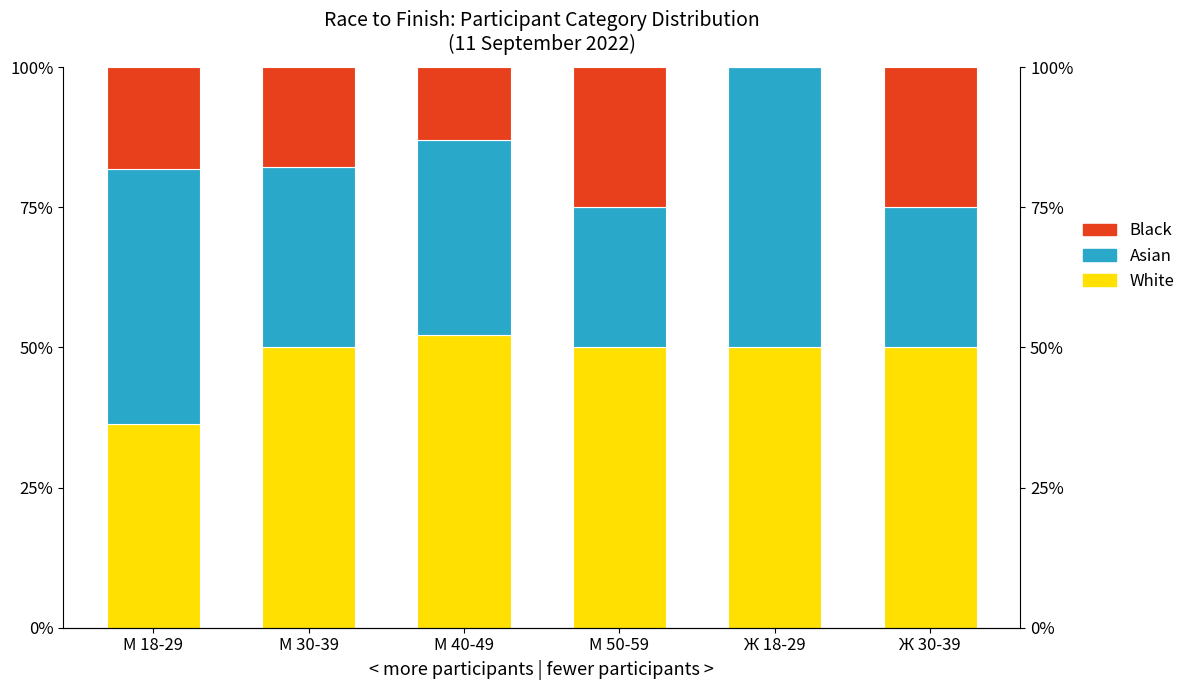

What is the average value of the Asian series?

35.4